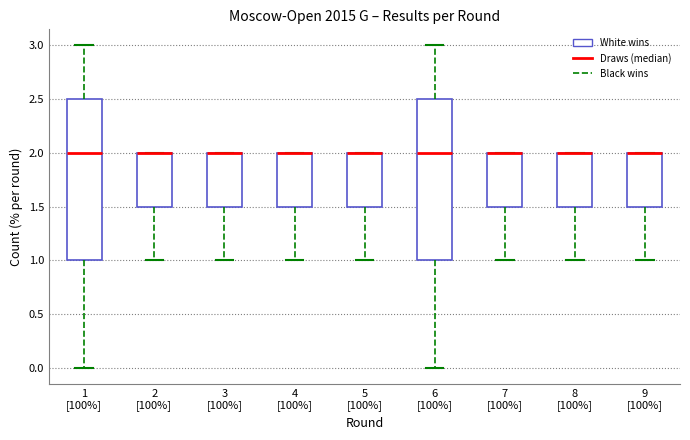

Reading left to right, transcribe this box plot: for each box, give where its median line is, the range the box spans, and where its two whiskers end, as read against the y-axis. The values are not printed on the chart, so give them approximately, as read against the axis.

1 [100%]: median 2.0, box 1.0 to 2.5, whiskers 0.0 to 3.0
2 [100%]: median 2.0 (drawn on the box's upper edge), box 1.5 to 2.0, whiskers 1.0 to 2.0
3 [100%]: median 2.0 (drawn on the box's upper edge), box 1.5 to 2.0, whiskers 1.0 to 2.0
4 [100%]: median 2.0 (drawn on the box's upper edge), box 1.5 to 2.0, whiskers 1.0 to 2.0
5 [100%]: median 2.0 (drawn on the box's upper edge), box 1.5 to 2.0, whiskers 1.0 to 2.0
6 [100%]: median 2.0, box 1.0 to 2.5, whiskers 0.0 to 3.0
7 [100%]: median 2.0 (drawn on the box's upper edge), box 1.5 to 2.0, whiskers 1.0 to 2.0
8 [100%]: median 2.0 (drawn on the box's upper edge), box 1.5 to 2.0, whiskers 1.0 to 2.0
9 [100%]: median 2.0 (drawn on the box's upper edge), box 1.5 to 2.0, whiskers 1.0 to 2.0